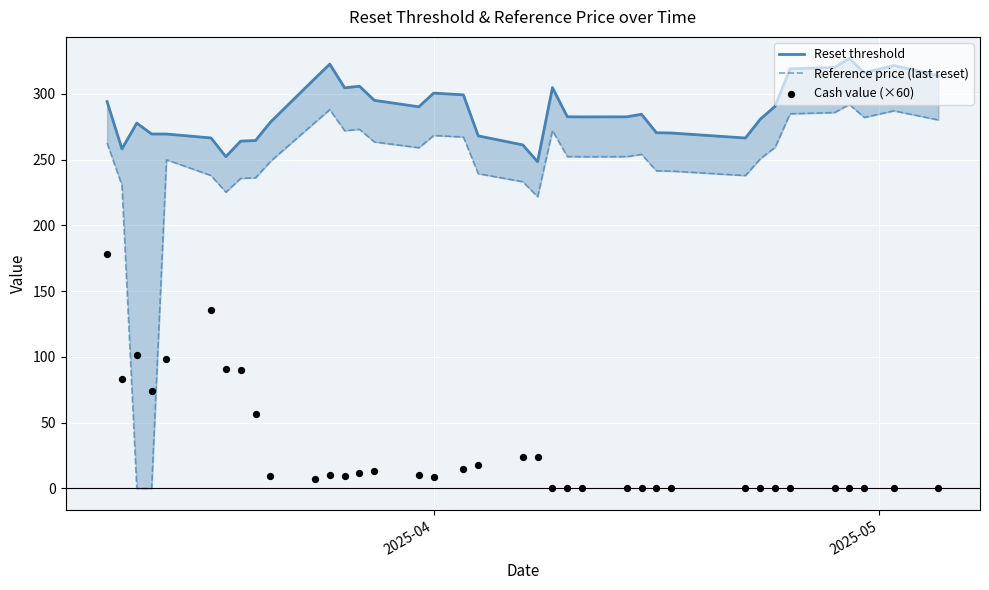

Which series reaches the maximum Y coordinate?

Reset threshold